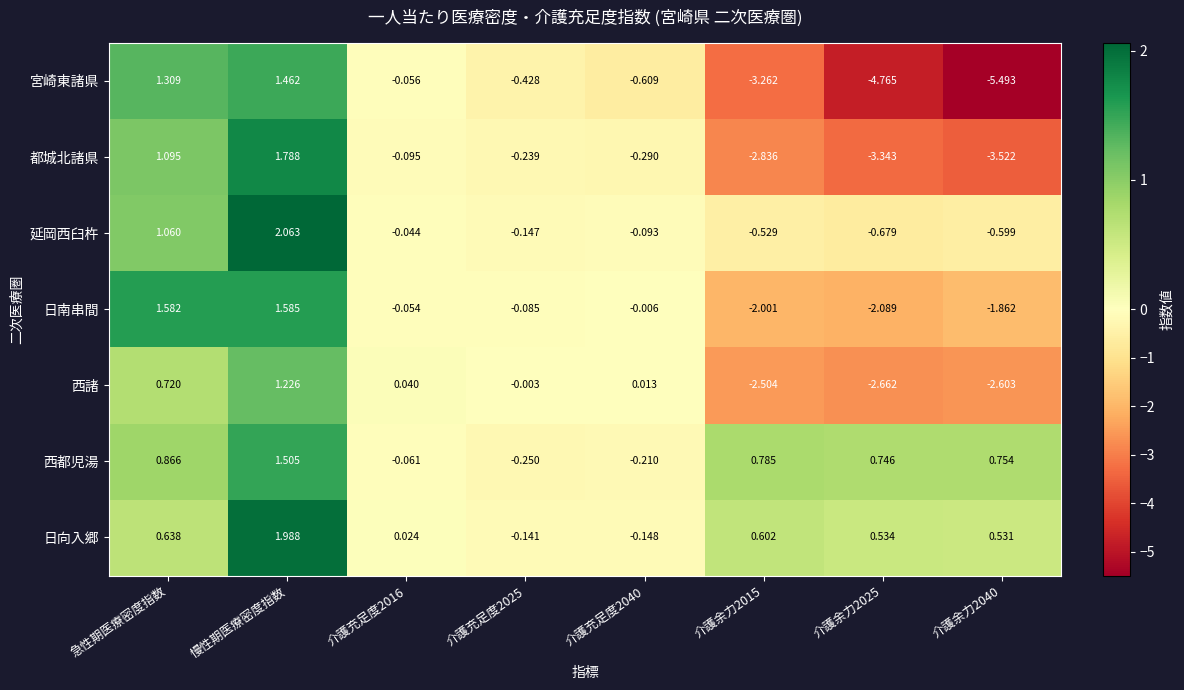

How many values in the 日向入郷 series are below 0?

2